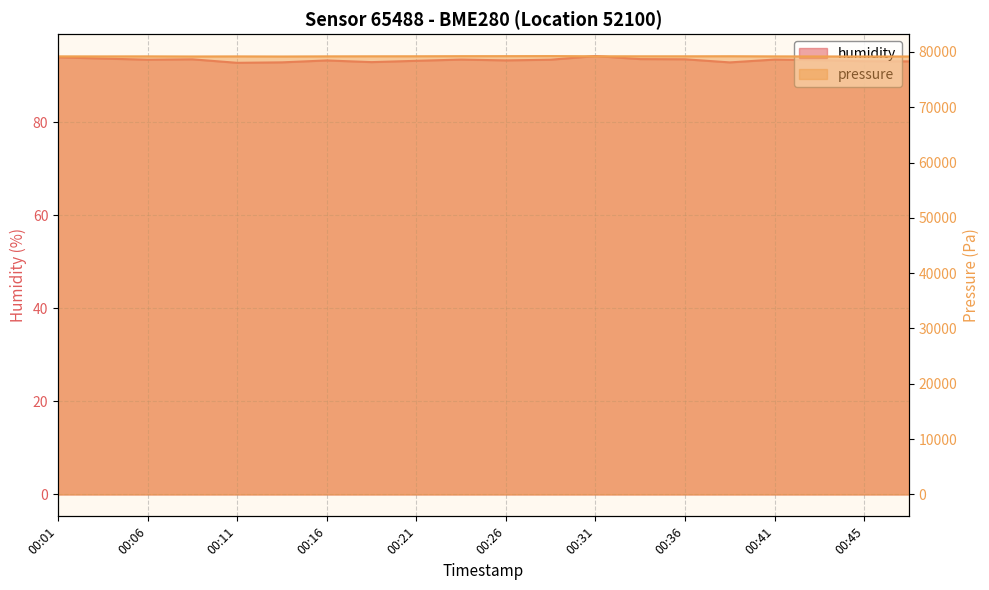

At which category does humidity reach its first local valley?

00:06